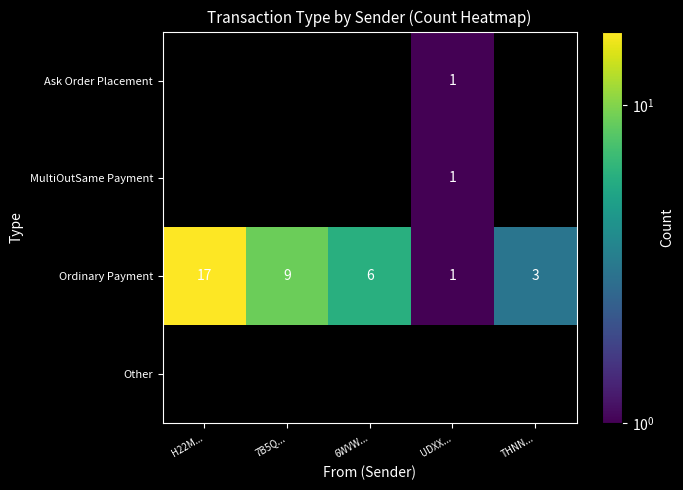

What is the difference between the highest and lowest values at 7B5Q...?

9